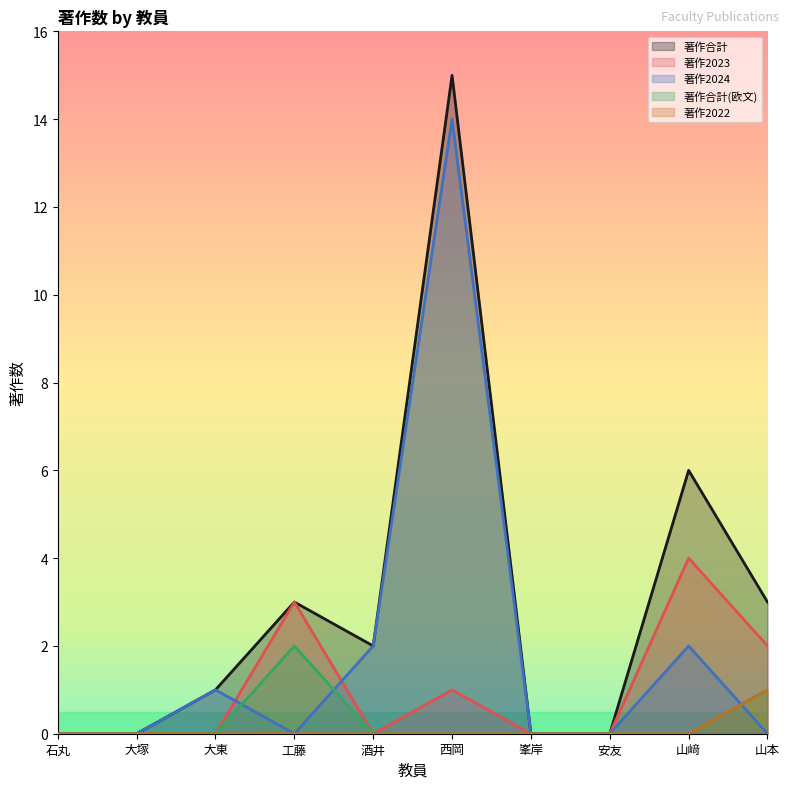

Which series has the largest total across all categories?

著作合計